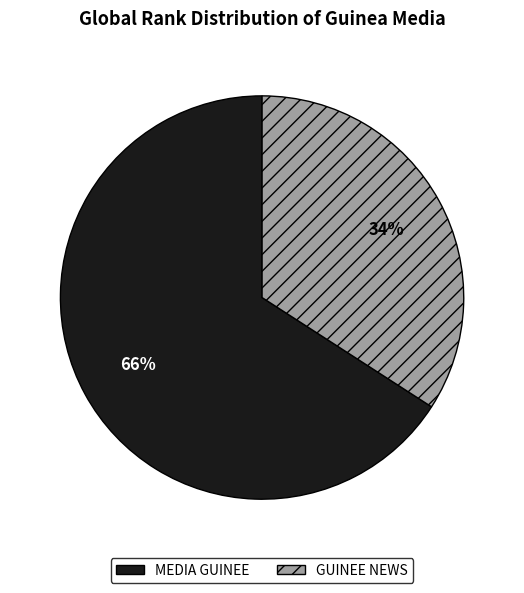

Which has a higher value, GUINEE NEWS or MEDIA GUINEE?

MEDIA GUINEE